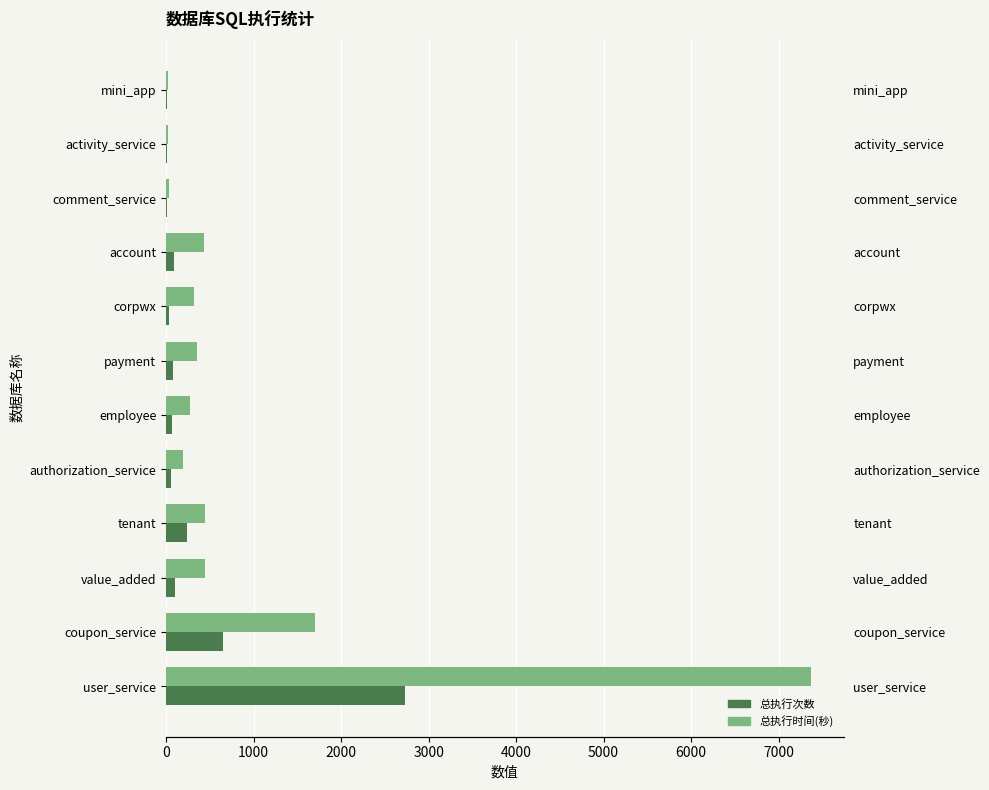

Is it true that 总执行次数 equals 37 at value_added?

False